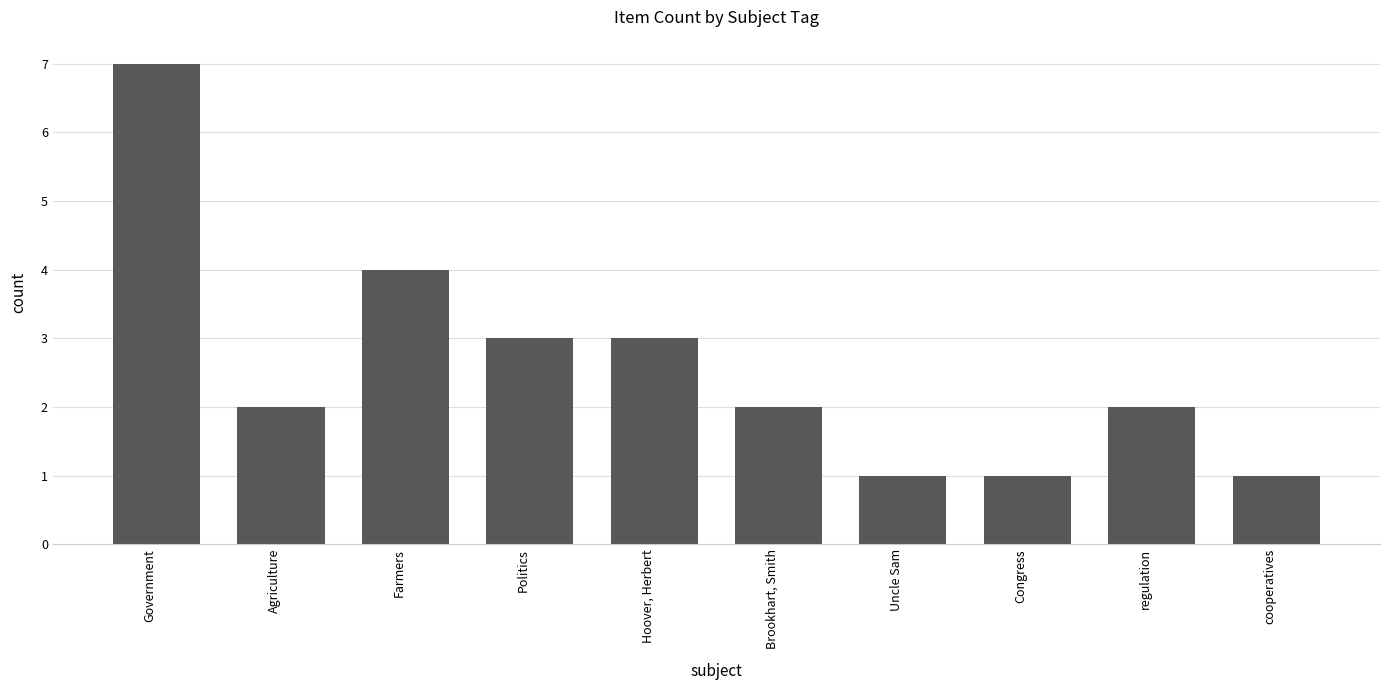

The value at Government is 7. True or false?

True